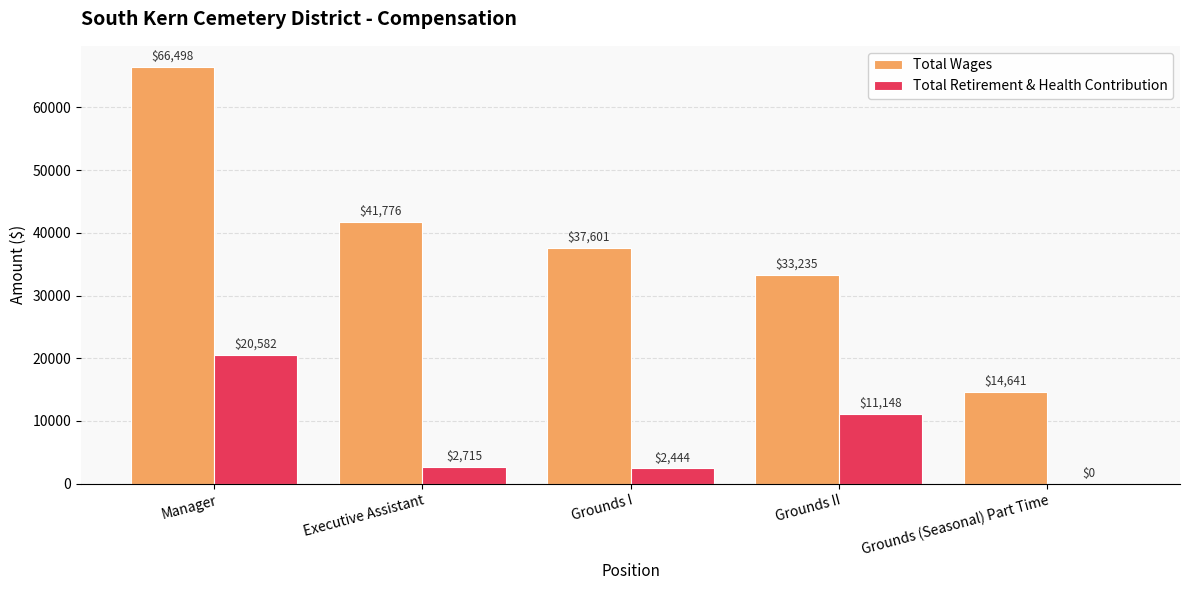

Which series has the largest total across all categories?

Total Wages